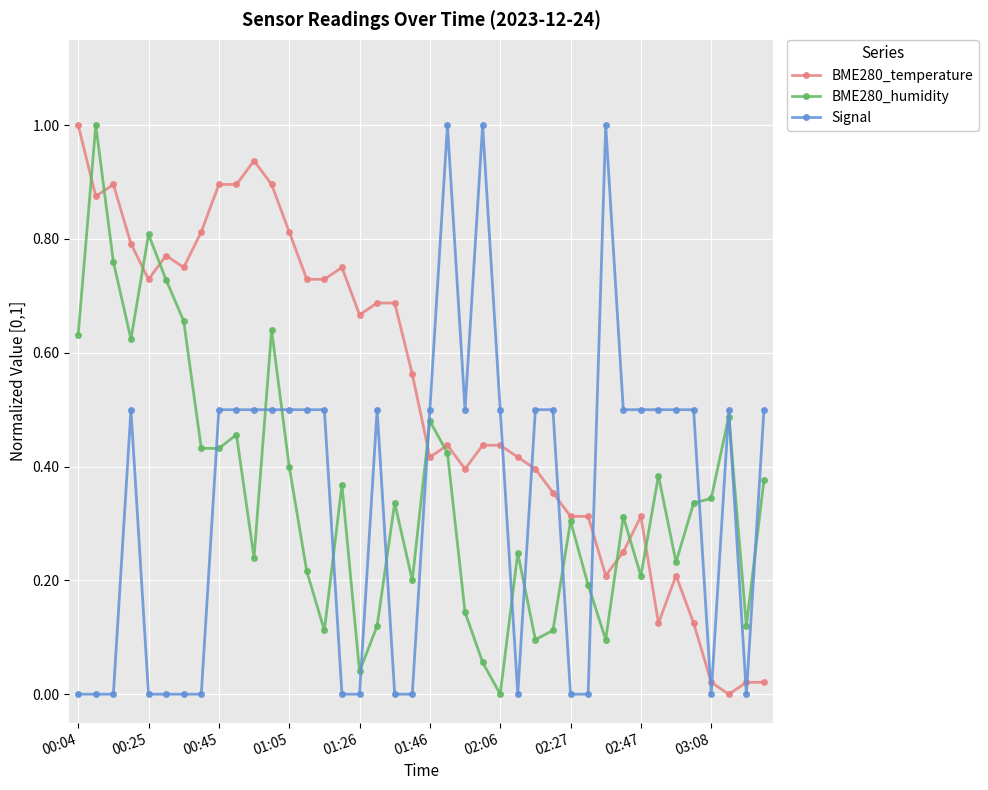

True or false: Signal has more than 0 interior local peaks.

True